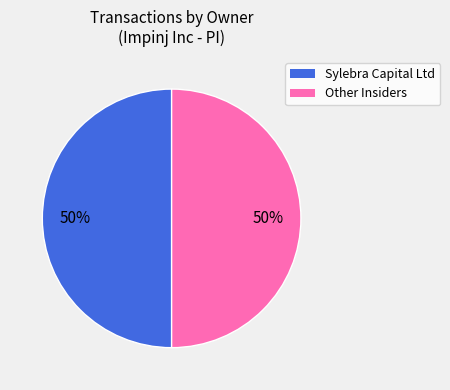

To the nearest percent, what is the average slice percentage?

50%